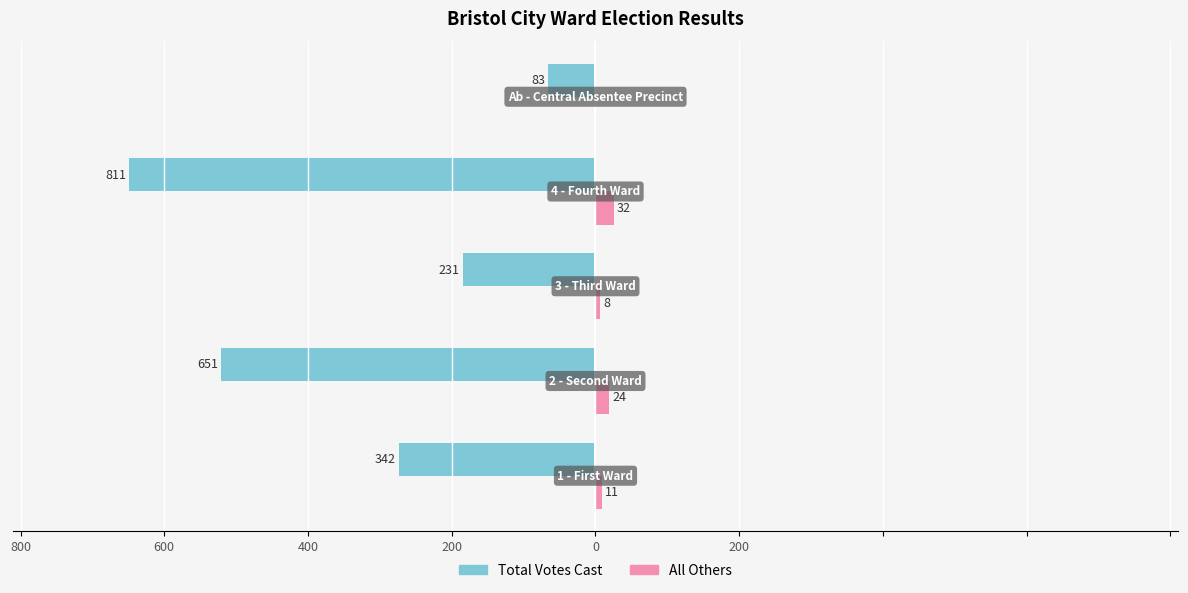

Reading left to right, extract all data points from this chart.

Total Votes Cast: -342	-651	-231	-811	-83
All Others: 11	24	8	32	0